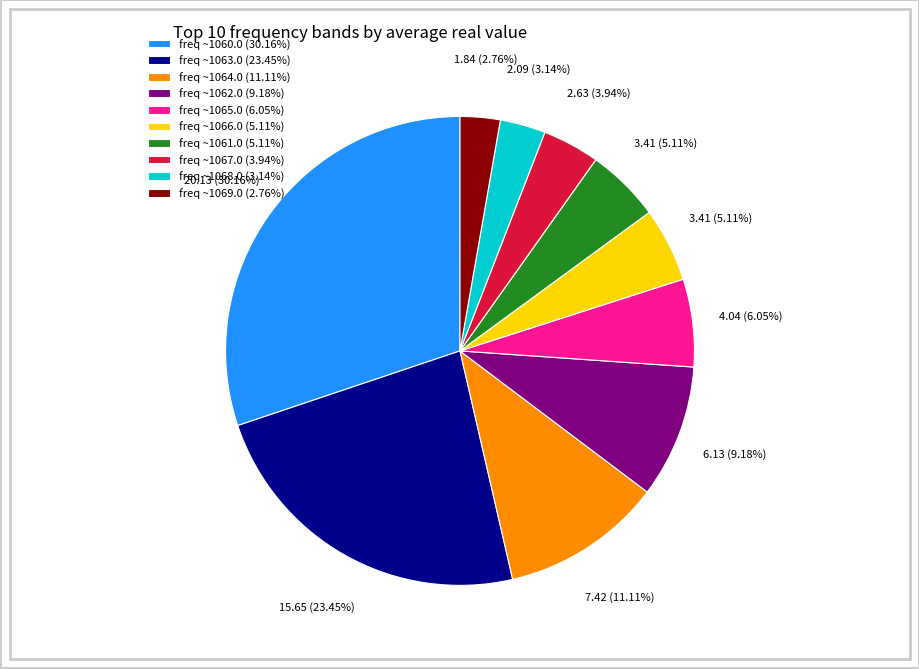

Between freq ~1065.0 (6.05%) and freq ~1061.0 (5.11%), which is larger?

freq ~1065.0 (6.05%)